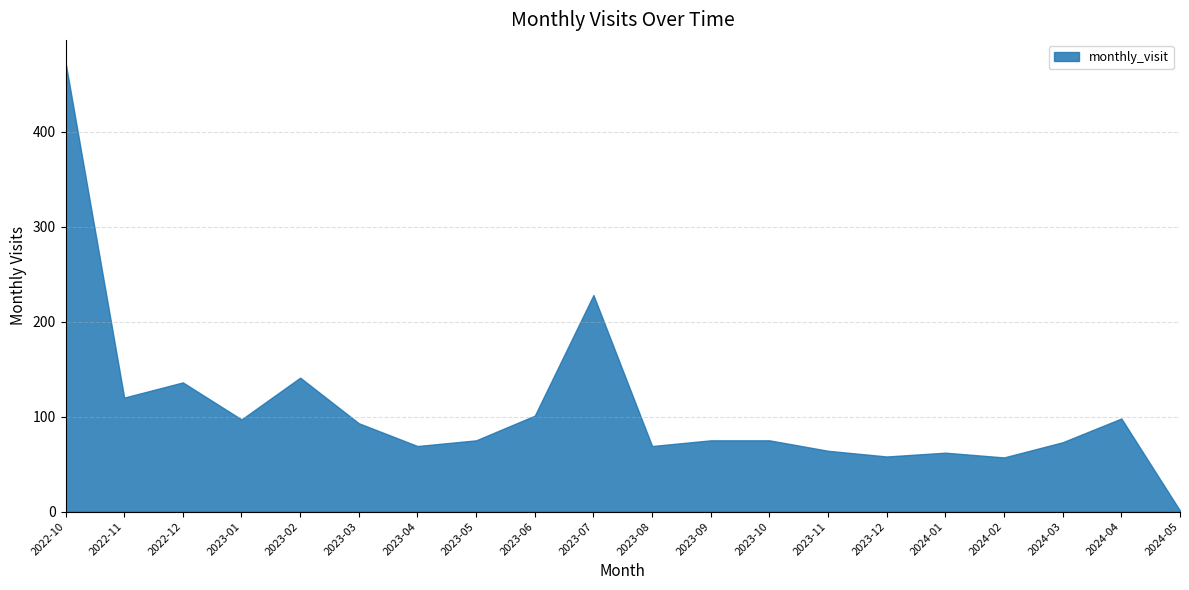

What is the label of the 9th point from the left?

2023-06